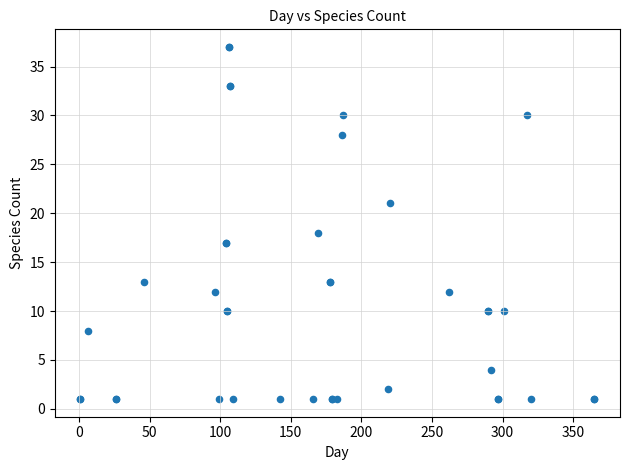

What Y value in the scatter plot is closest to 19?

18